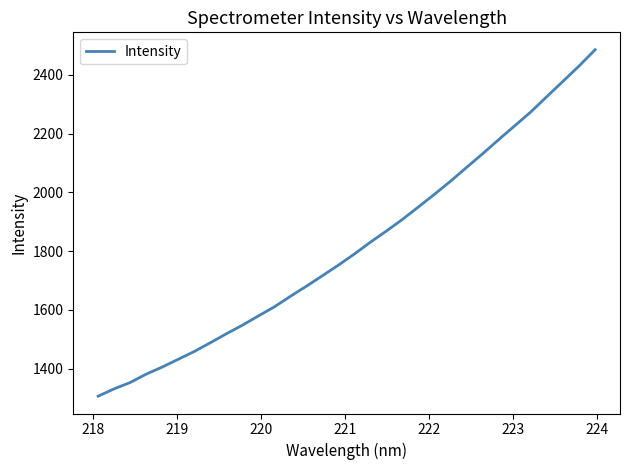

What is the difference between the maximum and minimum values?

1180.0